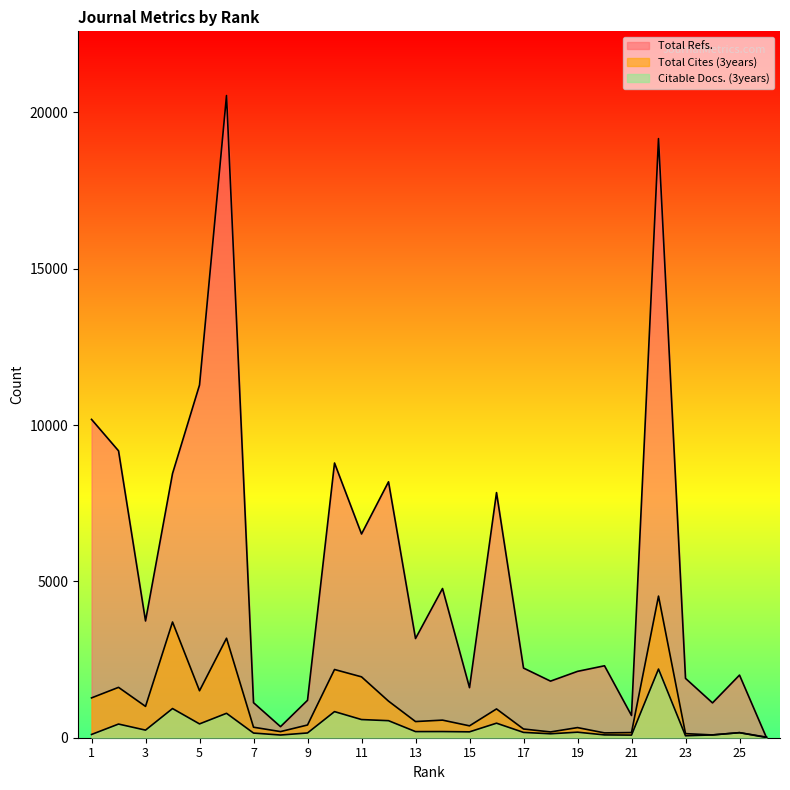

What is the average value of the Total Cites (3years) series?

1035